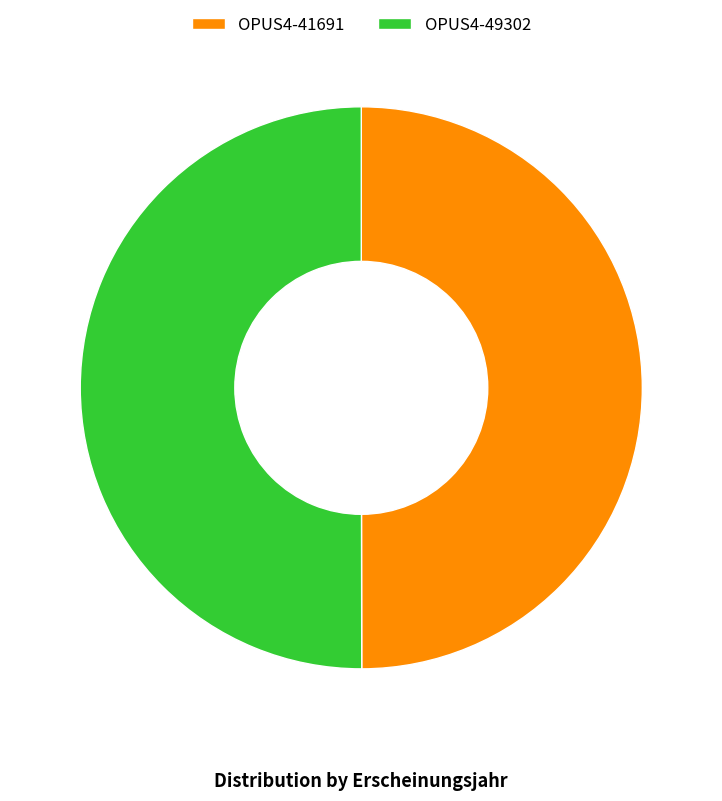

Is the sum of OPUS4-41691 and OPUS4-49302 greater than half?

Yes